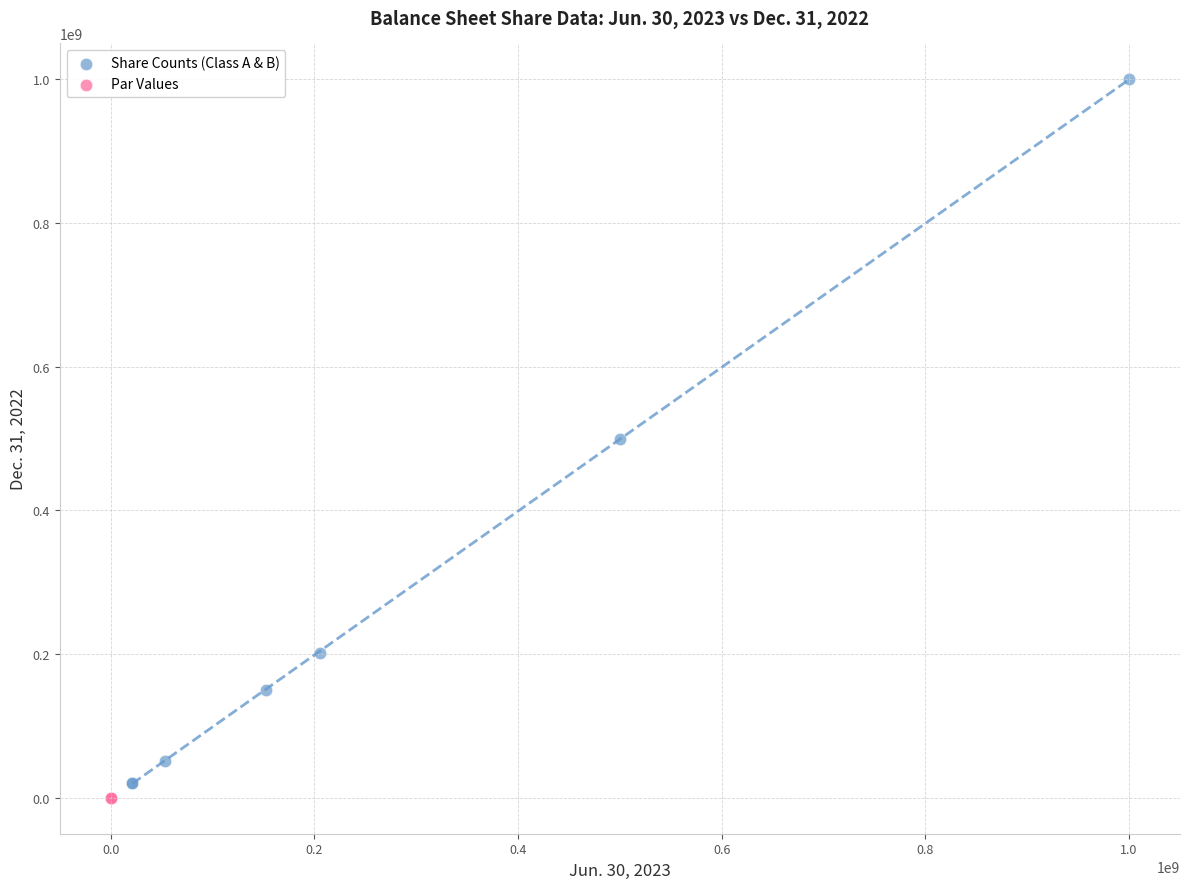

What are all the series names shown in the legend?

Share Counts (Class A & B), Par Values